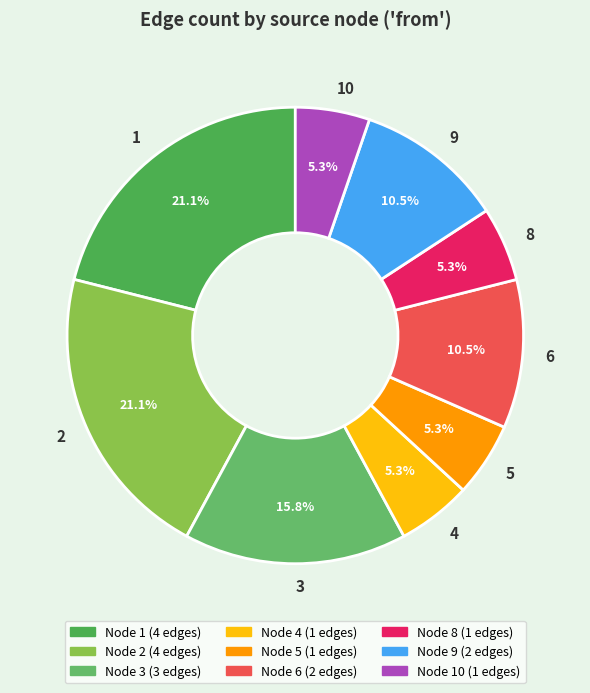

Do 3 and 9 together represent more than half of the pie?

No